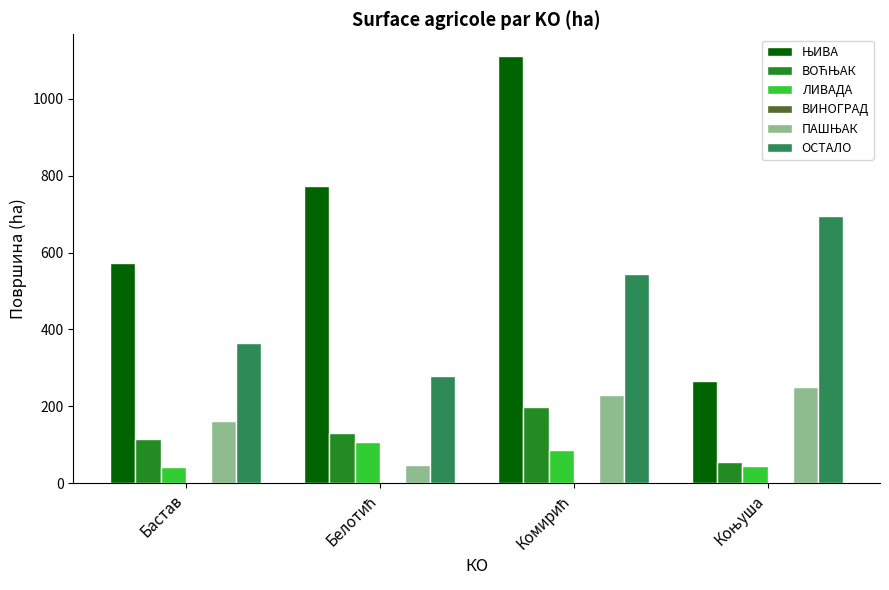

True or false: ОСТАЛО has a value of 617.8 at Бастав.

False